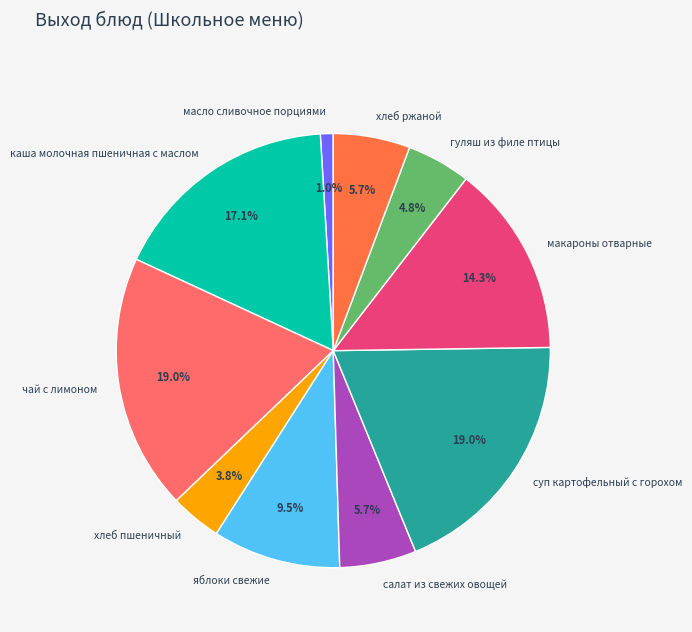

How many slices are in this pie chart?

10